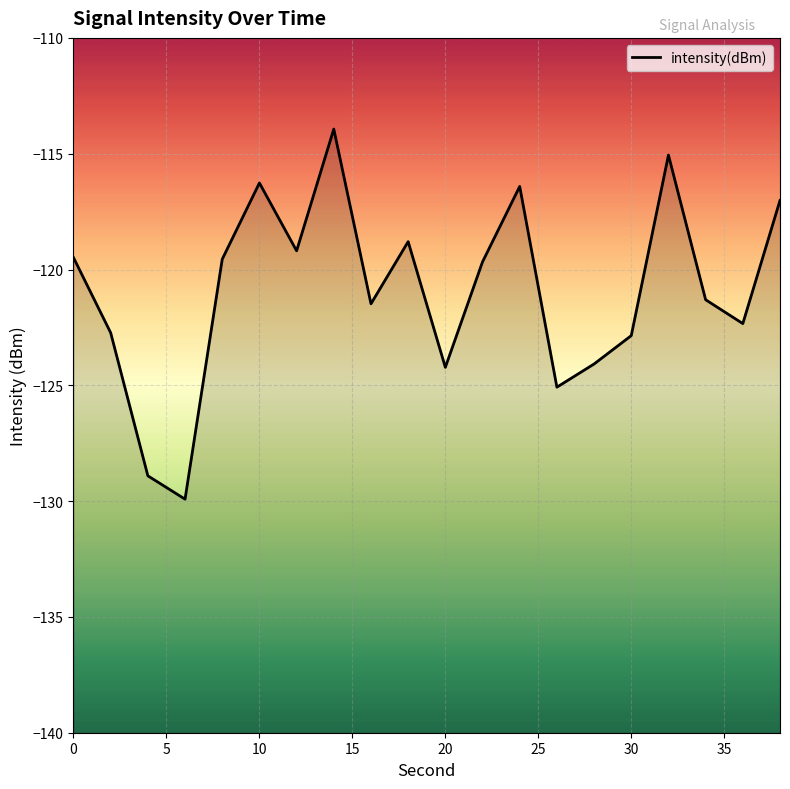

Does the chart display data point markers on the line(s)?

No